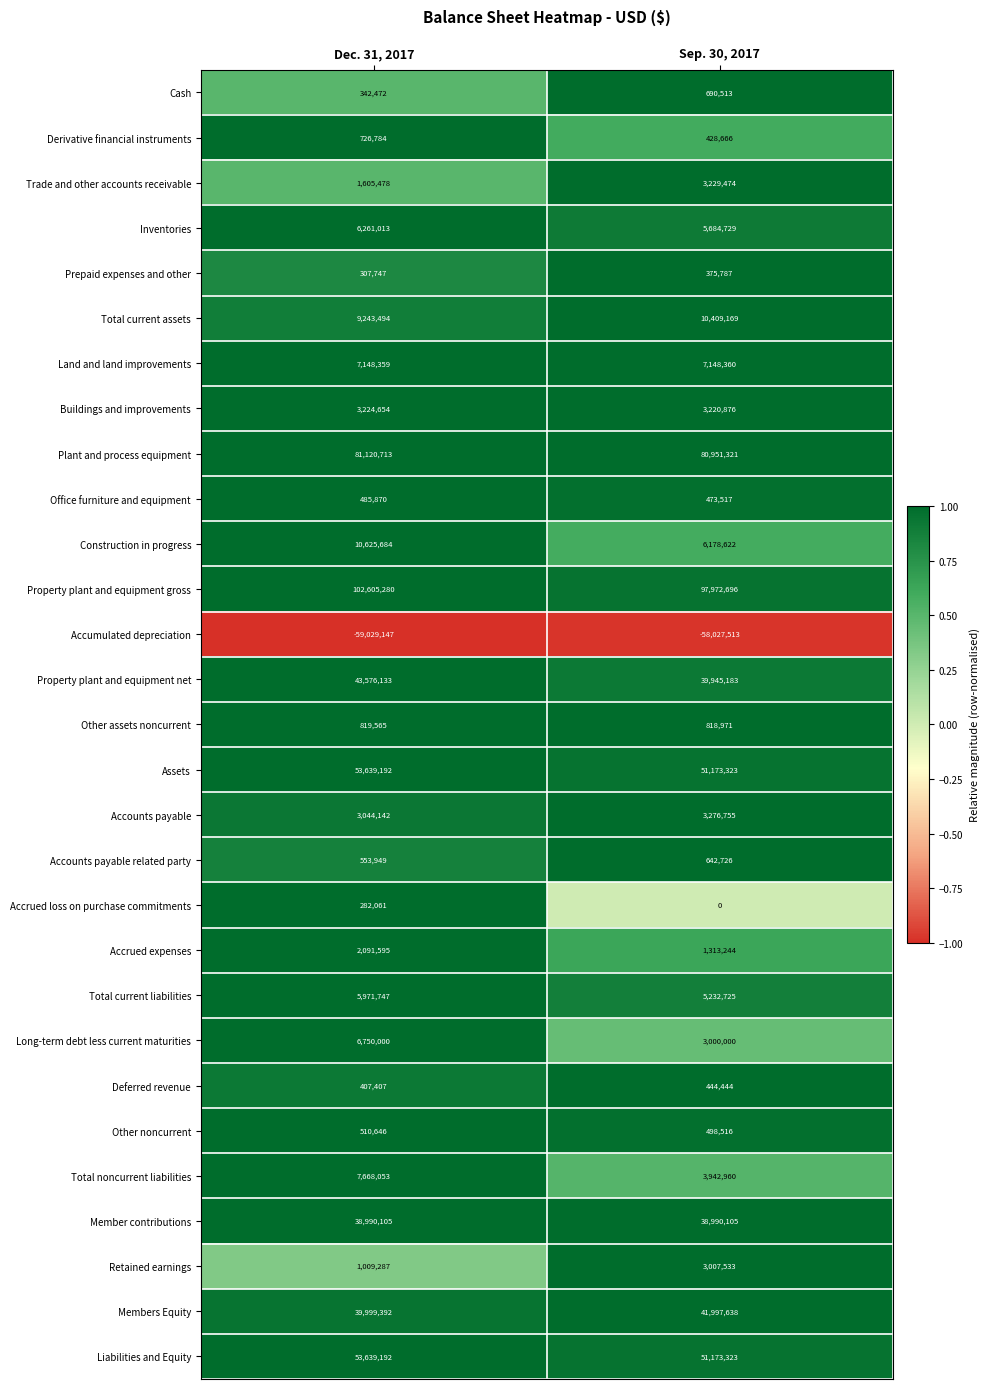

At which category is the sum across all series the highest?

Dec. 31, 2017